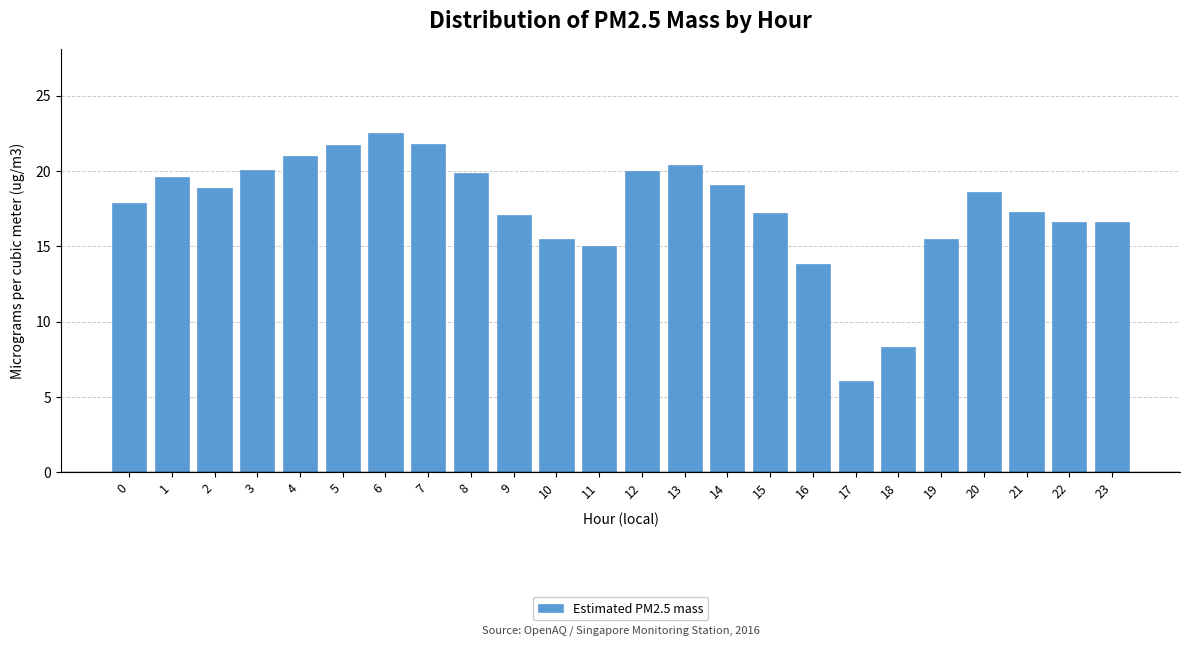

Approximately how many times larger is the value at 17 compared to 10?

0.4